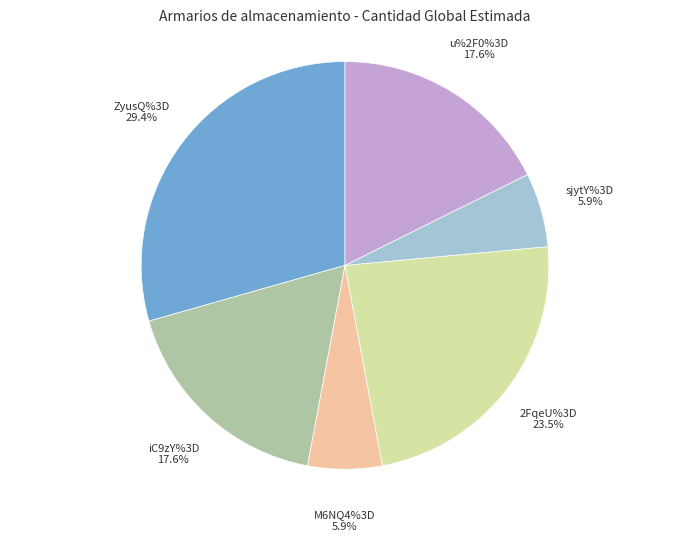

Is there a majority slice in this chart?

No